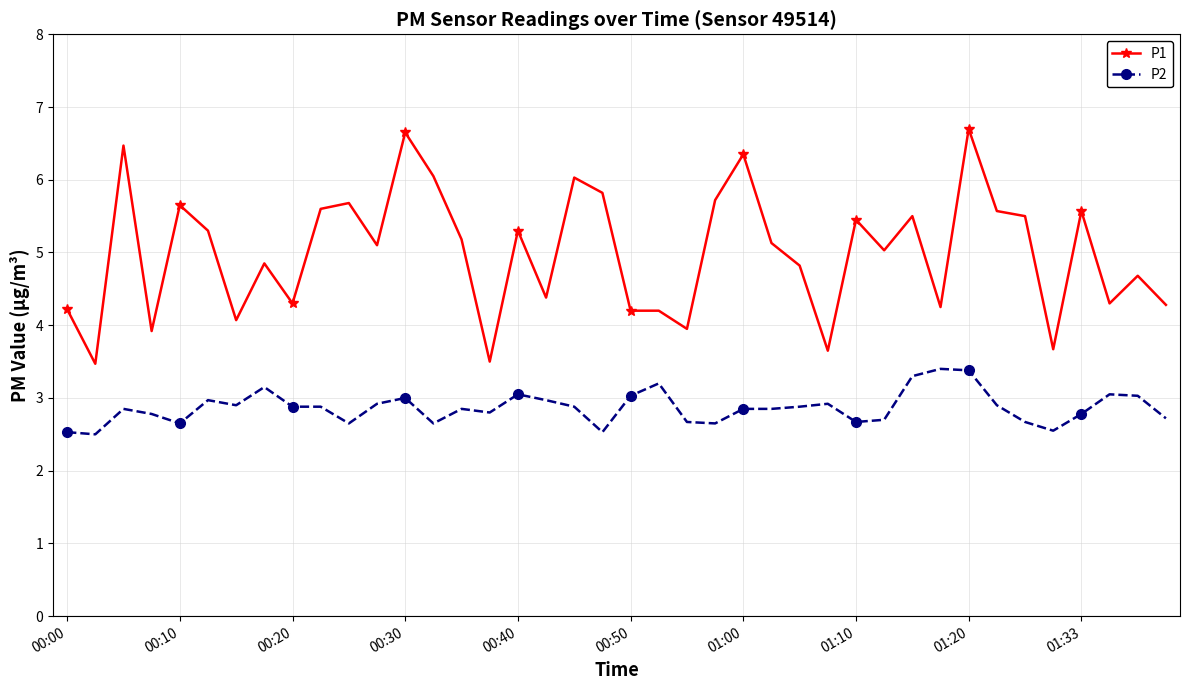

Rank the series by their average value, from lowest to highest.

P2, P1